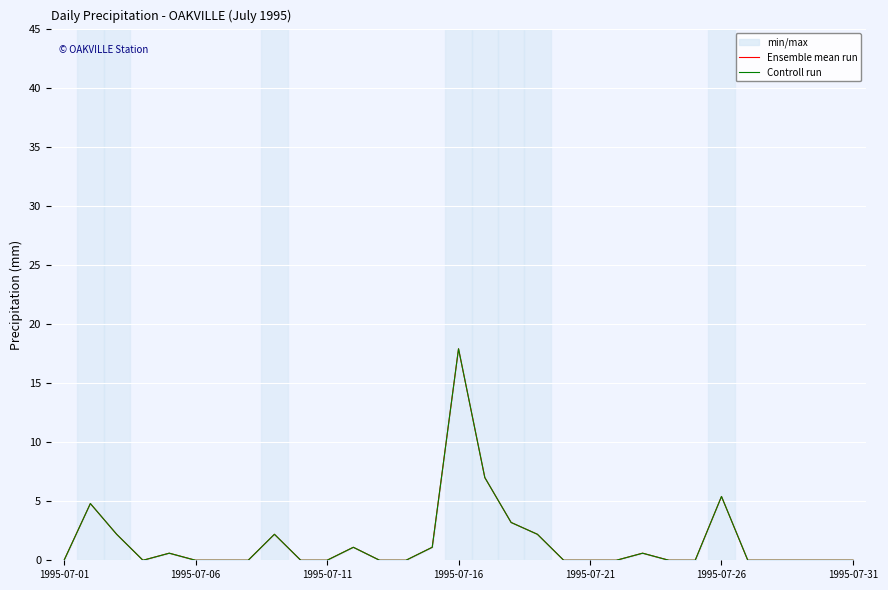

What is the average value of the Controll run series?

1.6